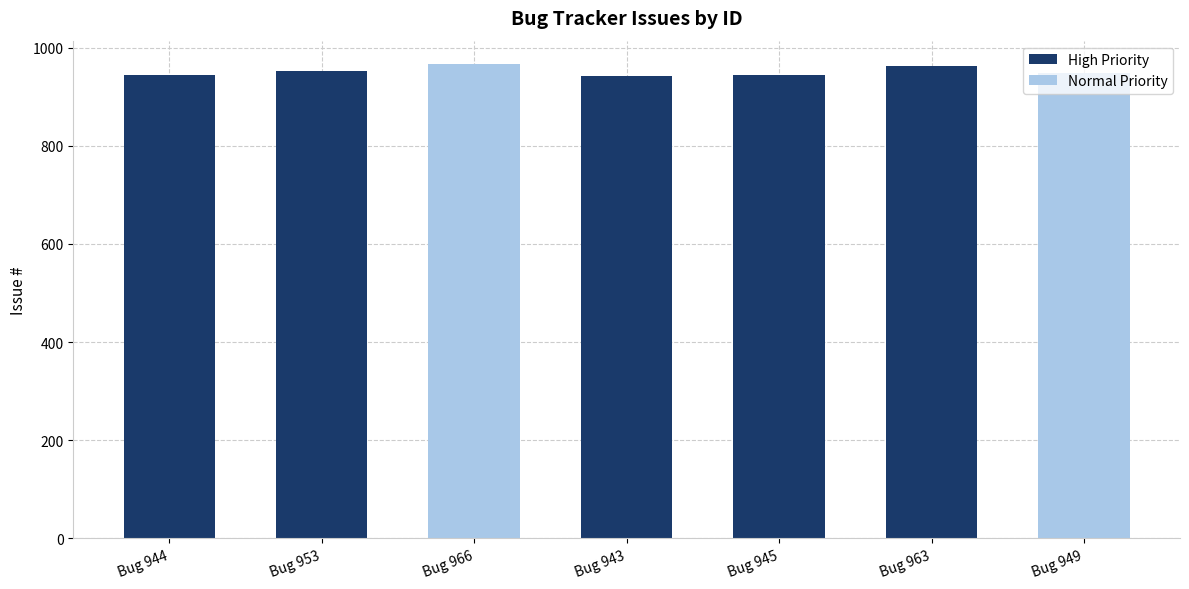

What is the label of the 3rd bar from the right?

Bug 945